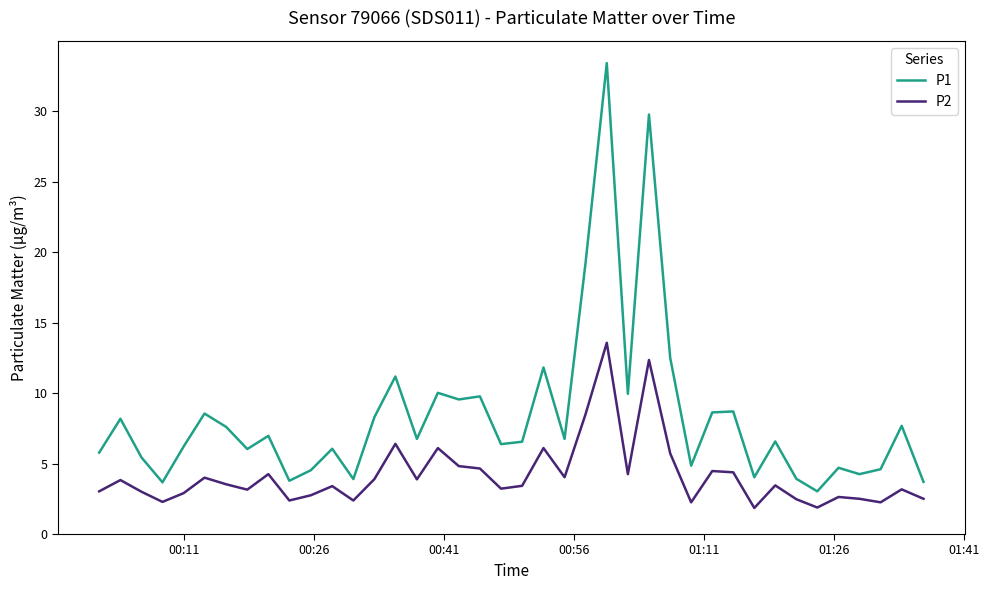

Which series has the widest spread of values?

P1